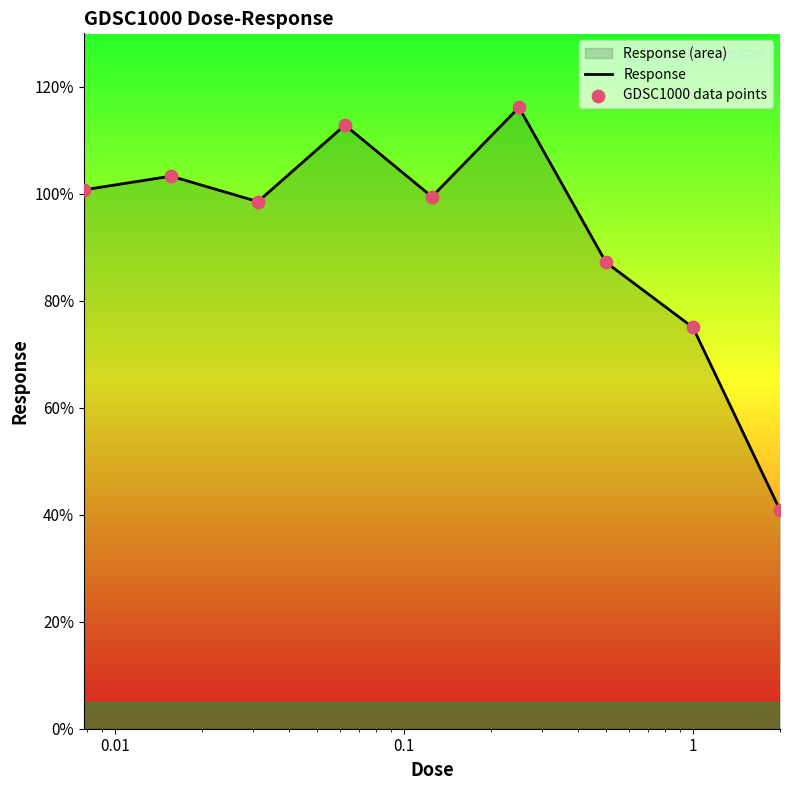

What is the greatest value displayed?

116.2